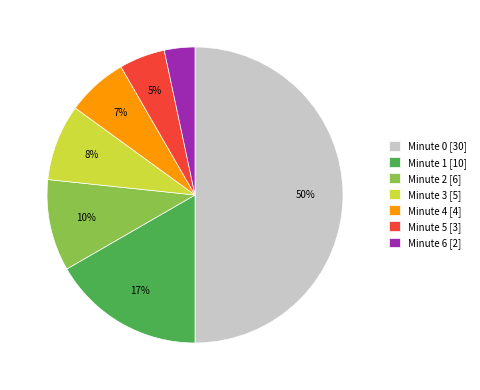

Which category has the biggest portion of the pie?

Minute 0 [30]